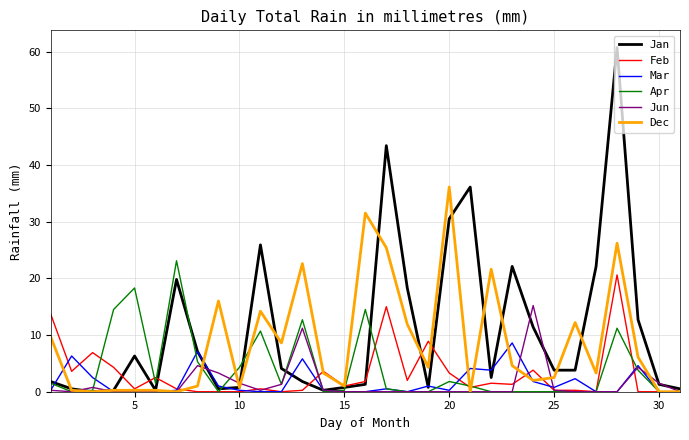

What are all the series names shown in the legend?

Jan, Feb, Mar, Apr, Jun, Dec